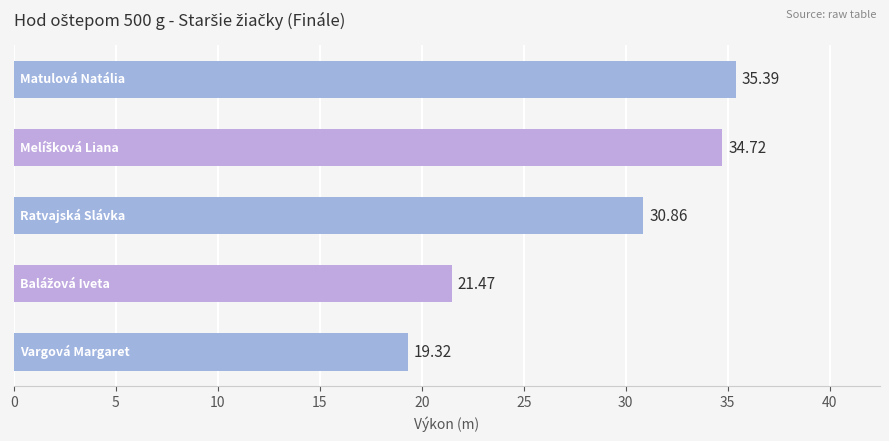

How many data points are less than 30?

2